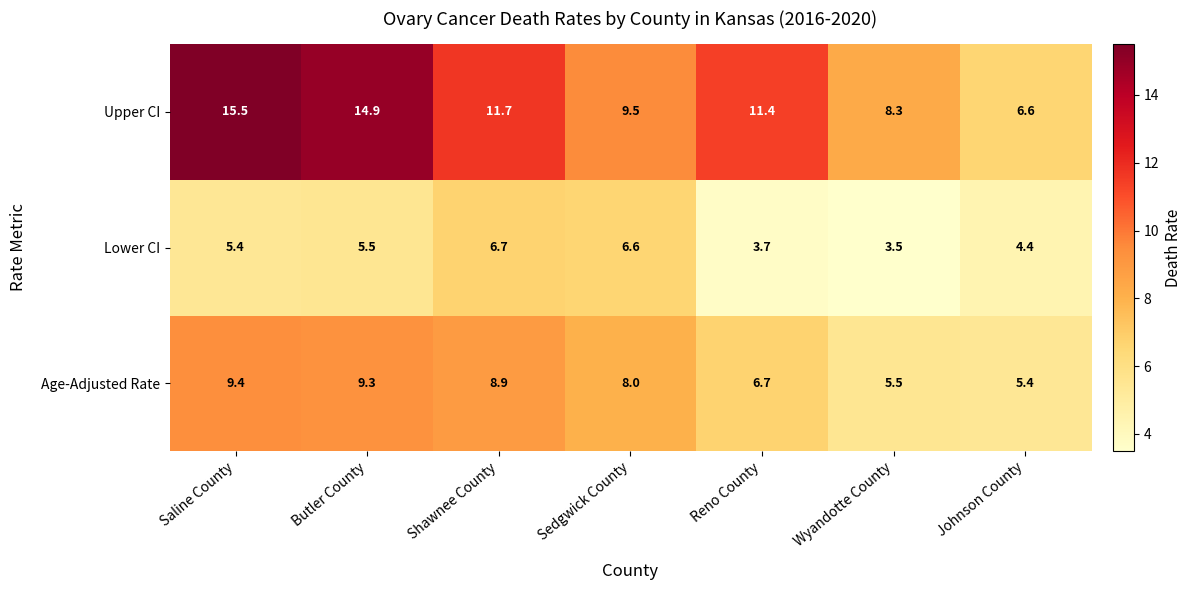

Count the number of data series in this chart.

3